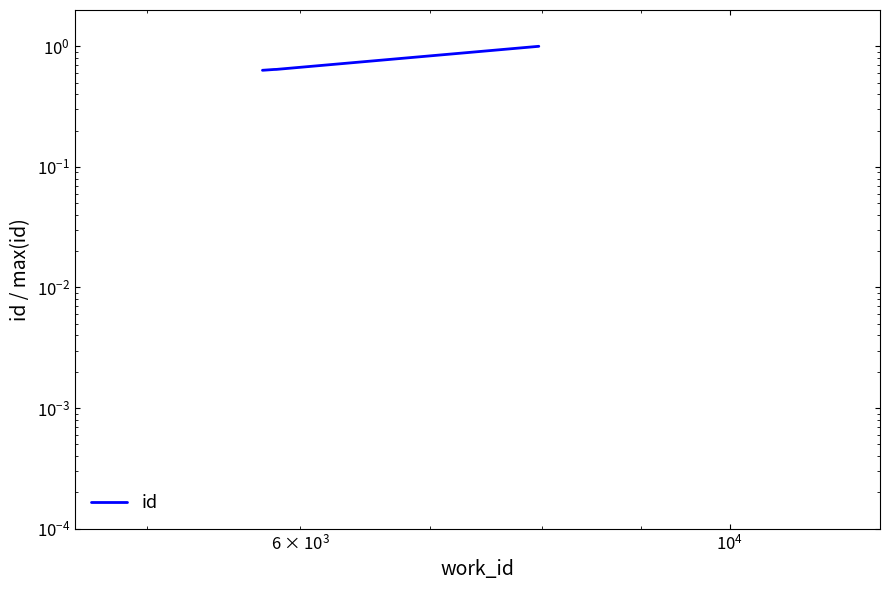

Reading left to right, extract all data points from this chart.

0.6	0.6	0.6	1.0